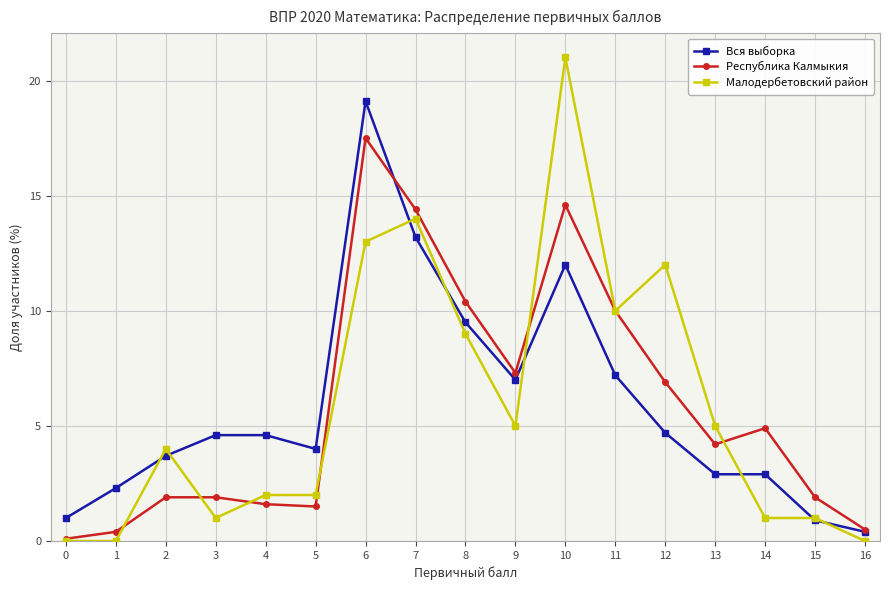

At which label does Вся выборка reach its minimum?

16